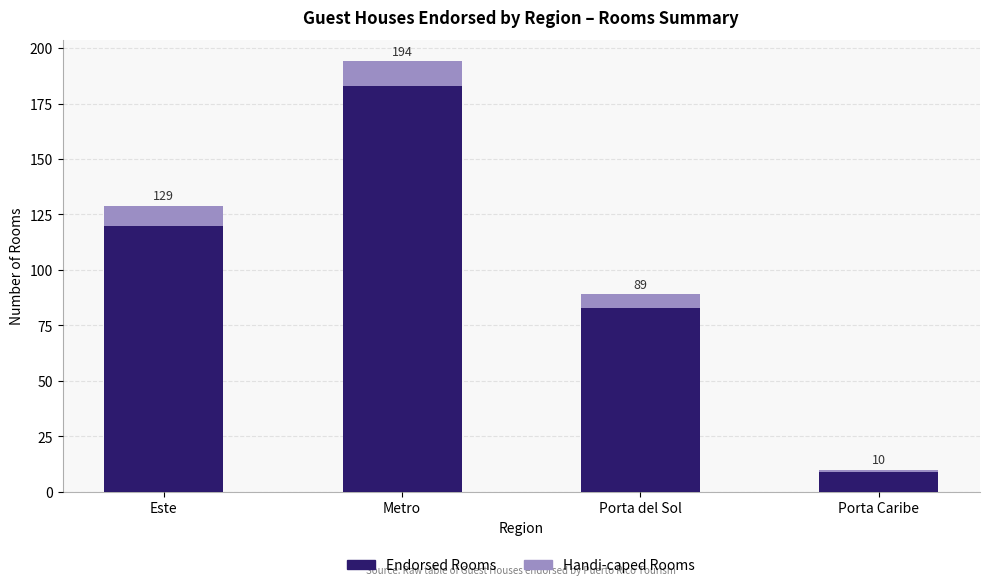

What position from the left is Este?

1